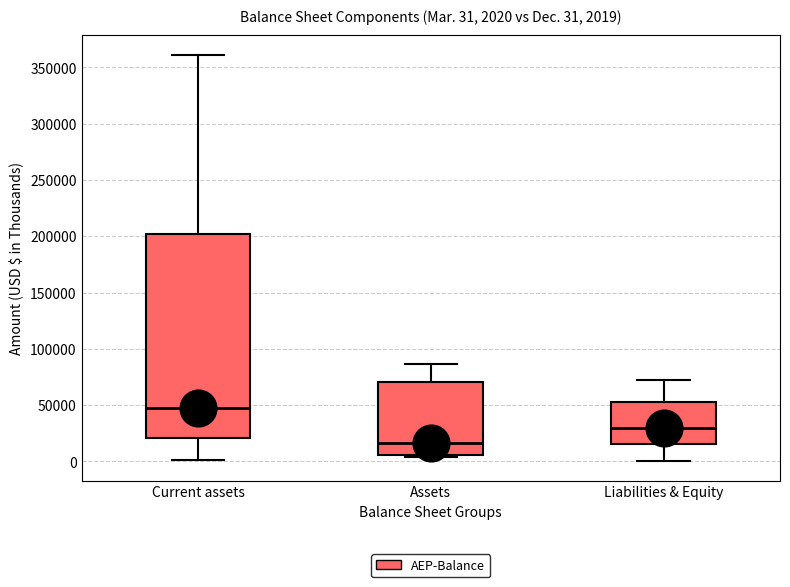

Which box has the lowest median line?

Assets